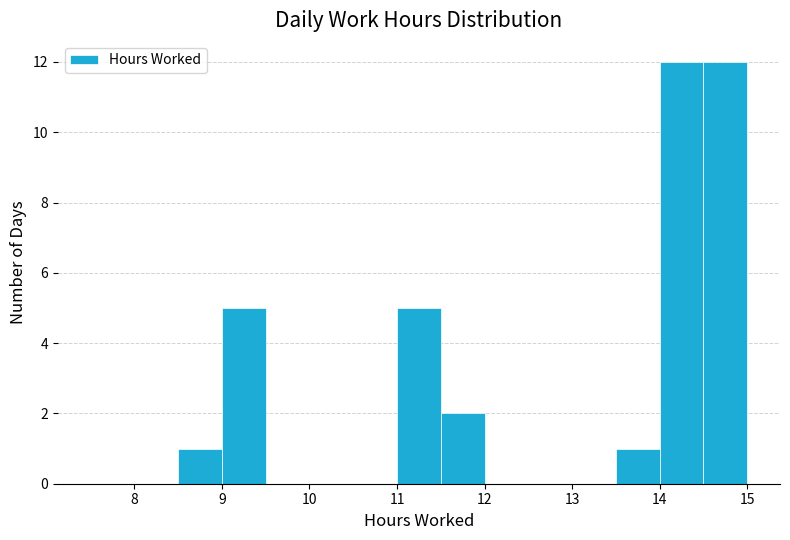

Reading left to right, list every bar in this chart as the range it spans on the x-axis followed by its height. The values are not printed on the chart, so give them approximately, as read against the axis.

7.5 to 8.0: 0
8.0 to 8.5: 0
8.5 to 9.0: 1
9.0 to 9.5: 5
9.5 to 10.0: 0
10.0 to 10.5: 0
10.5 to 11.0: 0
11.0 to 11.5: 5
11.5 to 12.0: 2
12.0 to 12.5: 0
12.5 to 13.0: 0
13.0 to 13.5: 0
13.5 to 14.0: 1
14.0 to 14.5: 12
14.5 to 15.0: 12